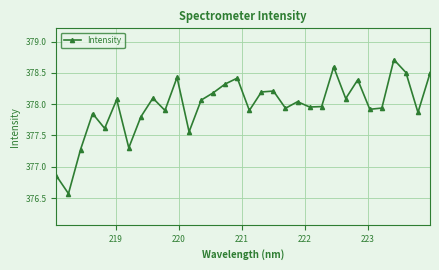

What is the minimum value shown in the chart?

376.6